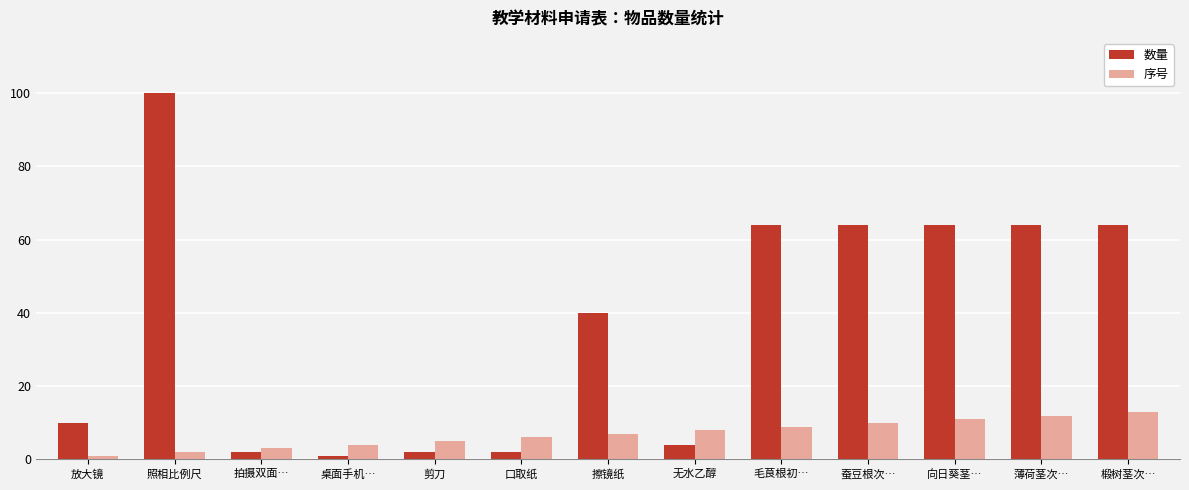

Which series has the widest spread of values?

数量